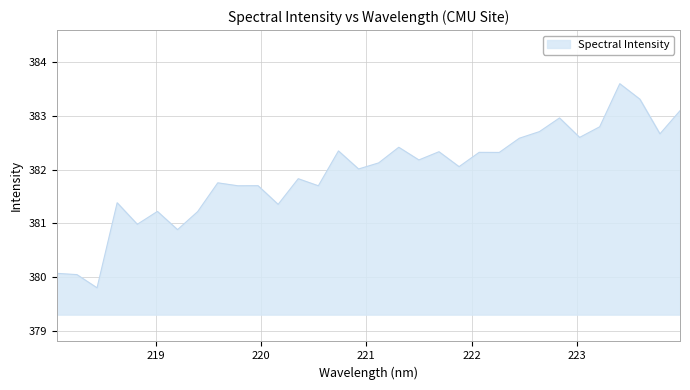

What is the greatest value displayed?

383.6